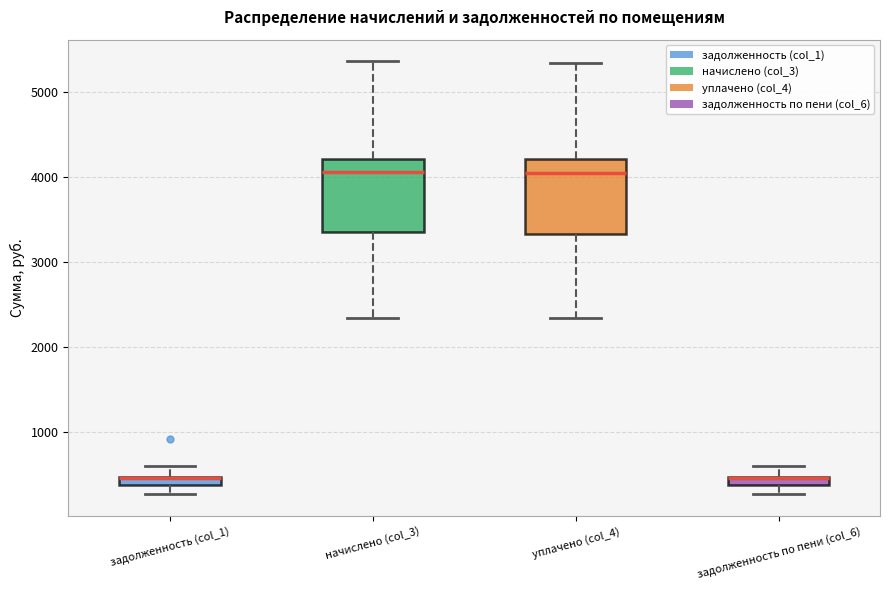

Where is the upper edge of the box for начислено (col_3) on the y-axis? The values are not printed on the chart, so give them approximately, as read against the axis.

4200